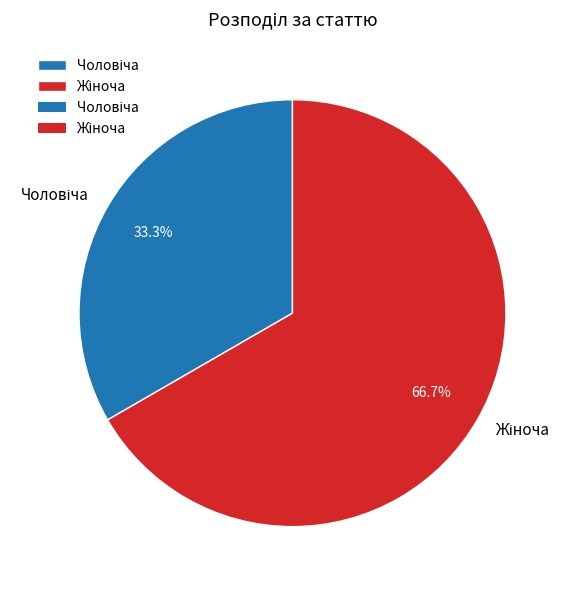

Is there a majority slice in this chart?

Yes